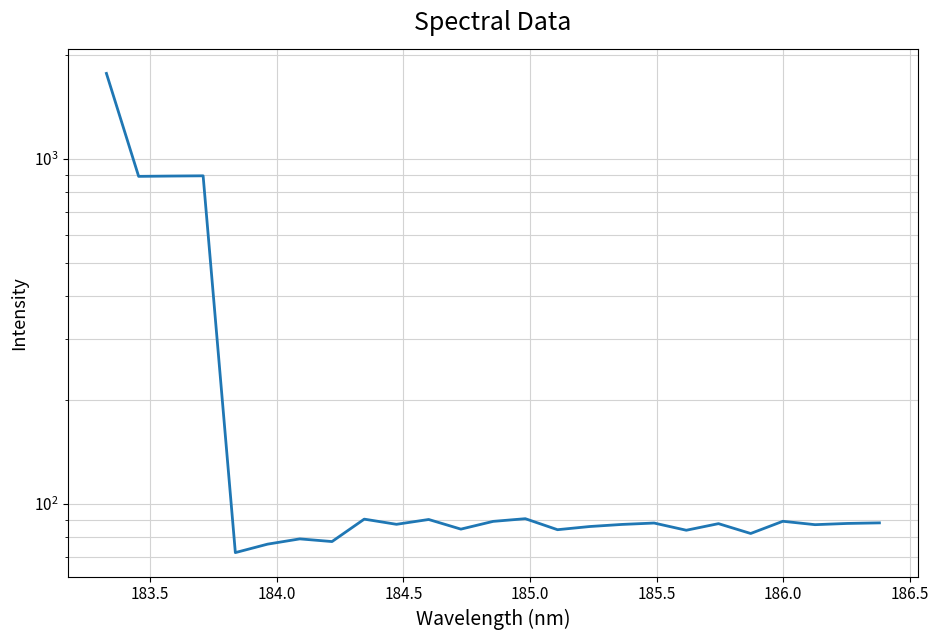

What is the label of the 2nd point from the left?

183.5